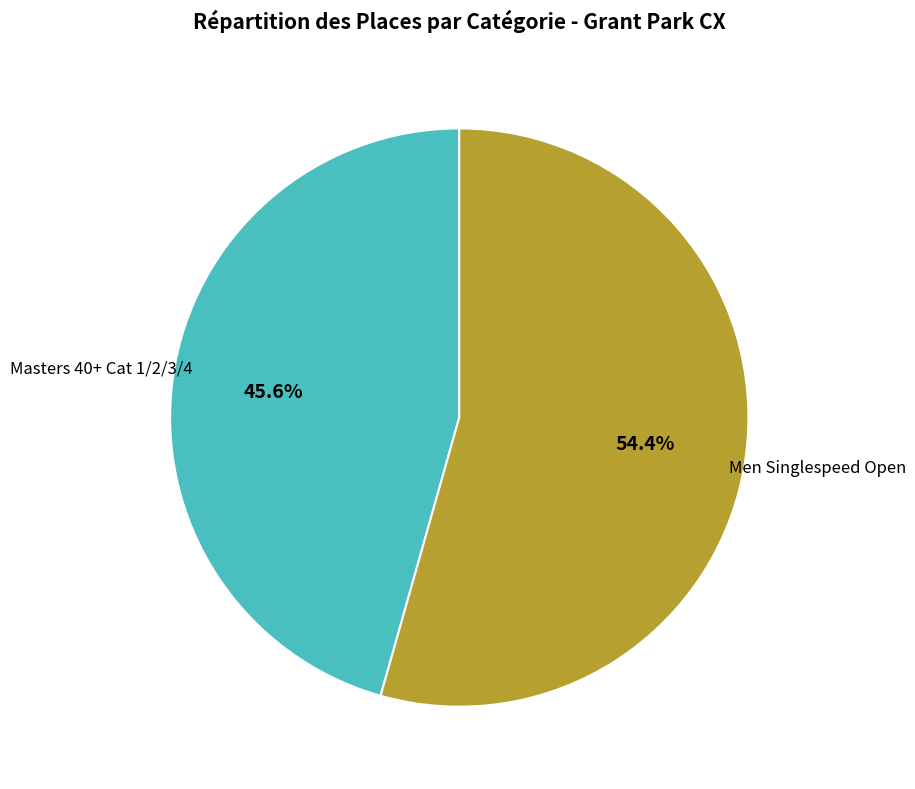

Is it true that Masters 40+ Cat 1/2/3/4 is 38% of the pie?

False